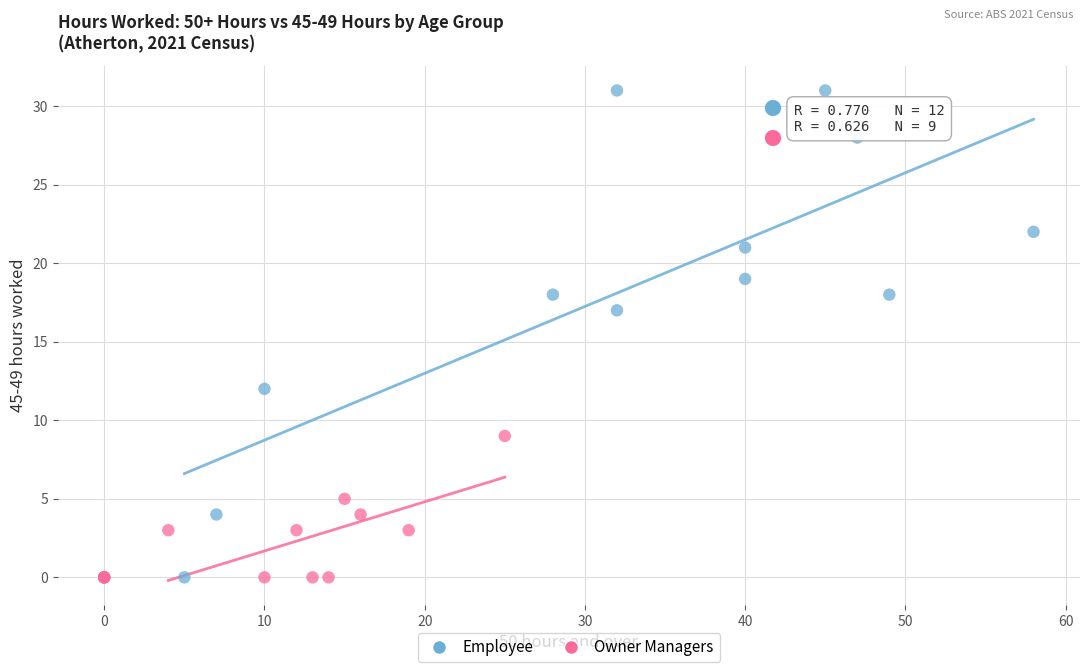

Which series has the widest spread of Y values?

Employee